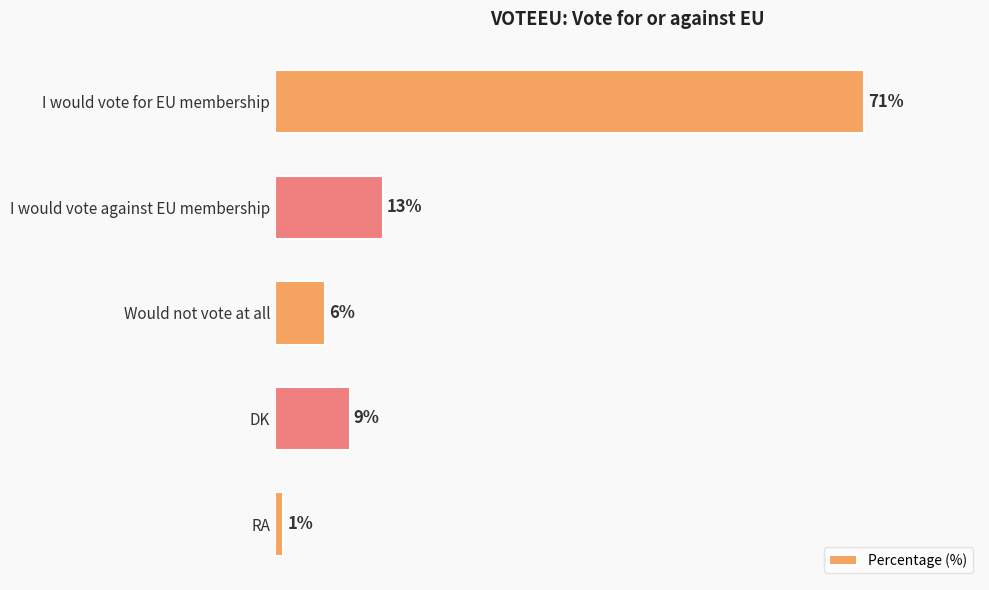

Where is the data nearest to the value 36?

I would vote against EU membership